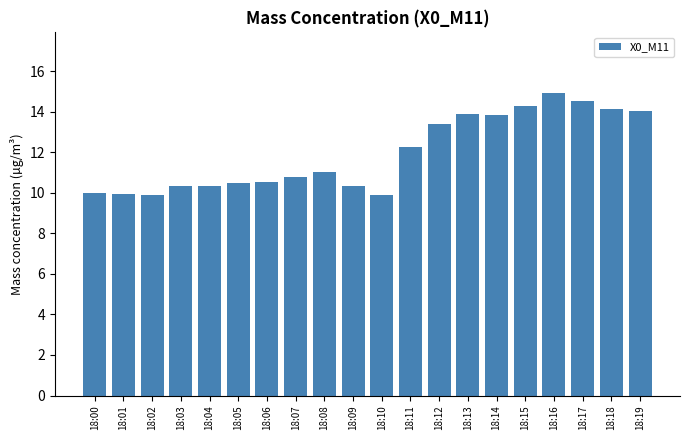

What is the change in value from 18:05 to 18:16?

+4.4